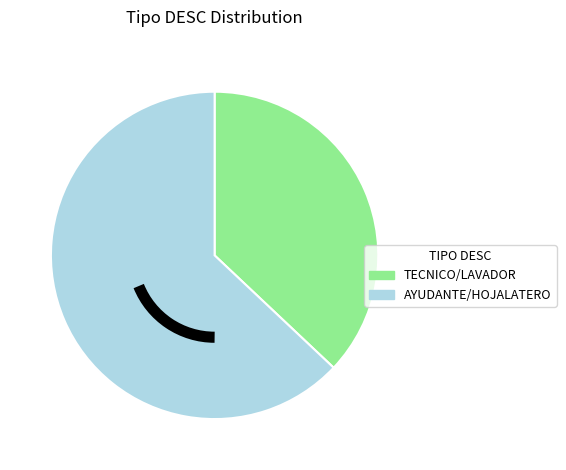

Is there a majority slice in this chart?

Yes